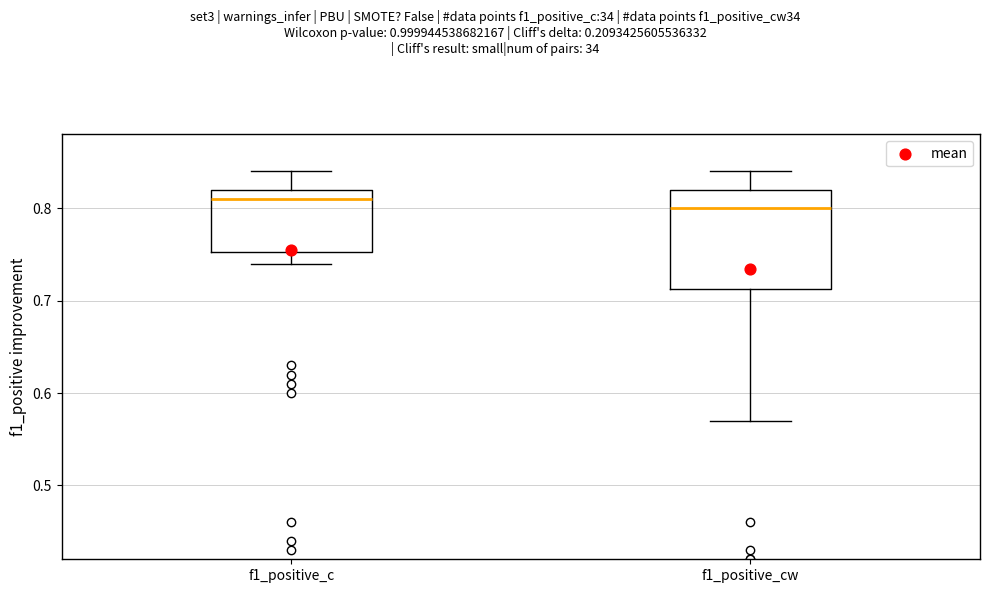

Reading left to right, read every box against the y-axis: the position of its median line, the range the box covers, and the ends of its whiskers. The values are not printed on the chart, so give them approximately, as read against the axis.

f1_positive_c: median 0.81, box 0.75 to 0.82, whiskers 0.74 to 0.84
f1_positive_cw: median 0.80, box 0.71 to 0.82, whiskers 0.57 to 0.84